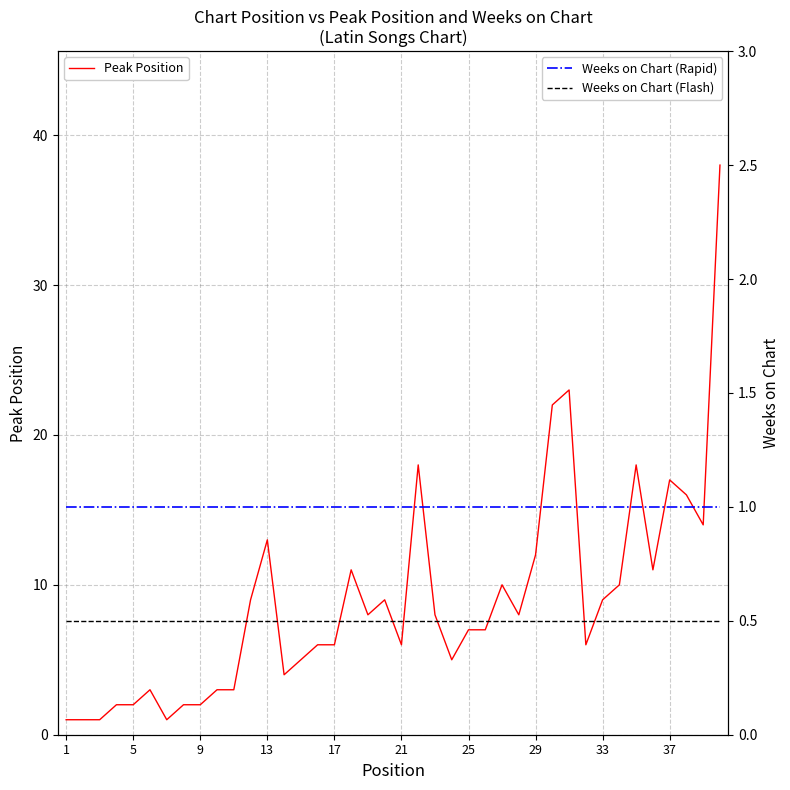

True or false: Peak Position has a value of 2 at 9.

True